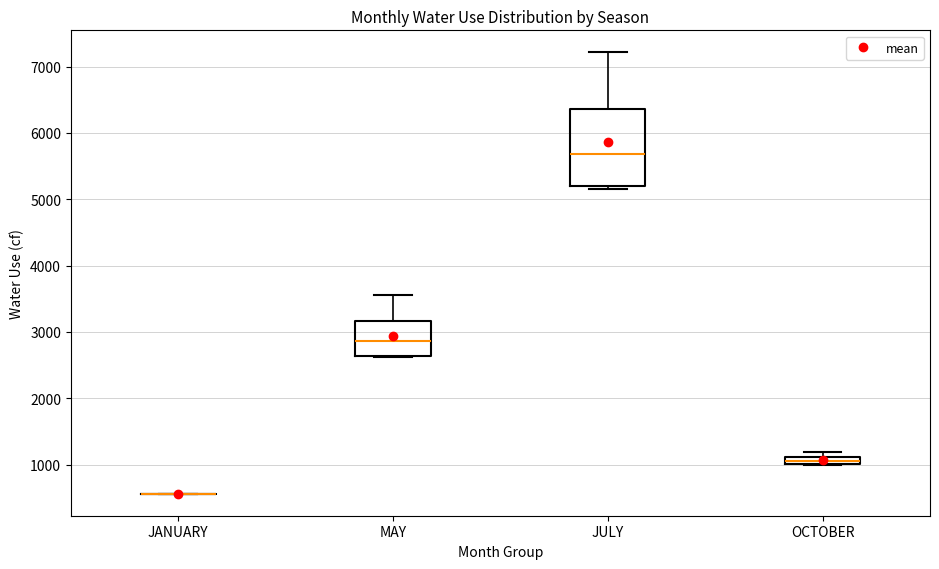

Where is the upper edge of the box for OCTOBER on the y-axis? The values are not printed on the chart, so give them approximately, as read against the axis.

1100